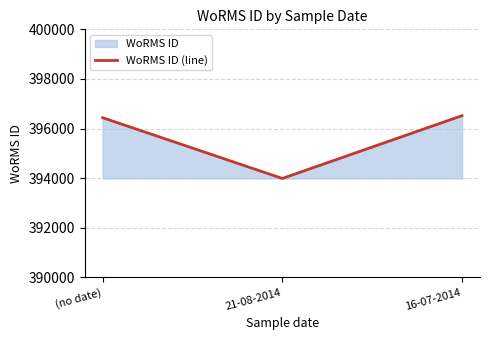

What is the difference between the maximum and minimum values?

2532